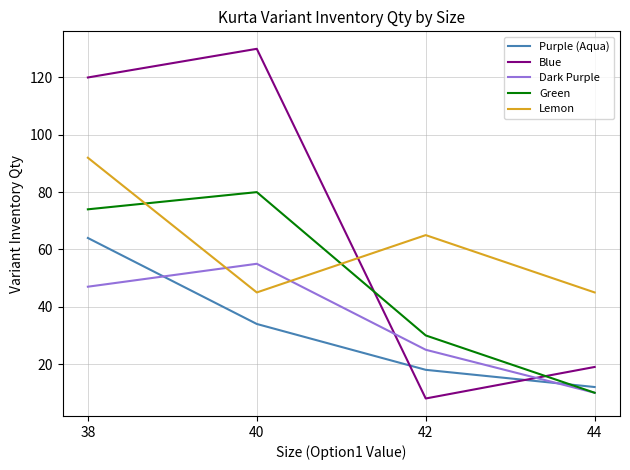

What is the approximate value of Dark Purple at 42, to the nearest 5?

25